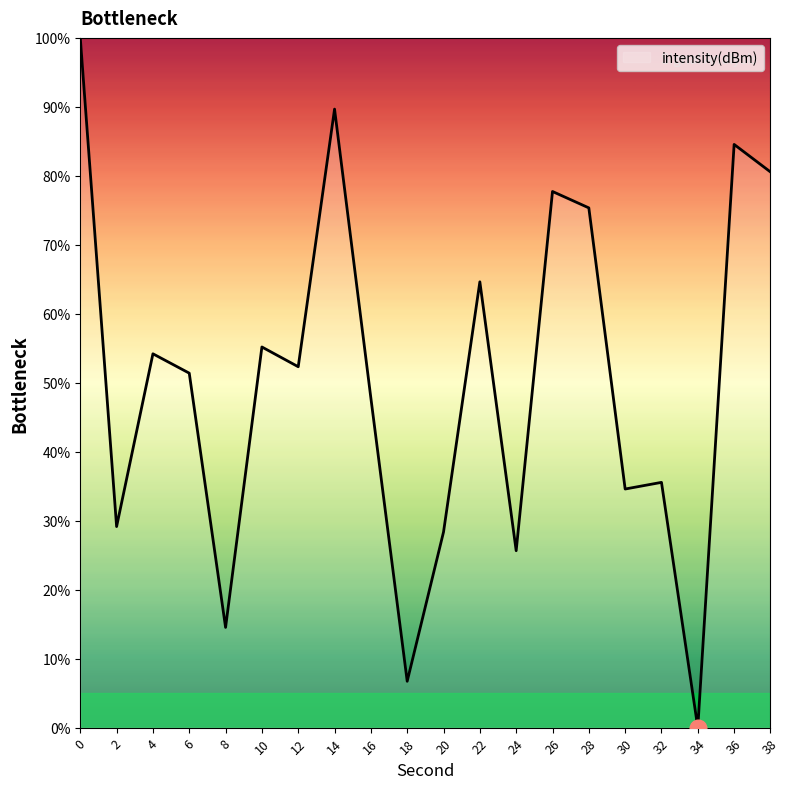

Reading left to right, what are all the values shown in this chart?

100.0	29.1	54.2	51.4	14.5	55.2	52.3	89.7	47.8	6.7	28.4	64.6	25.7	77.7	75.4	34.6	35.6	0.0	84.6	80.6